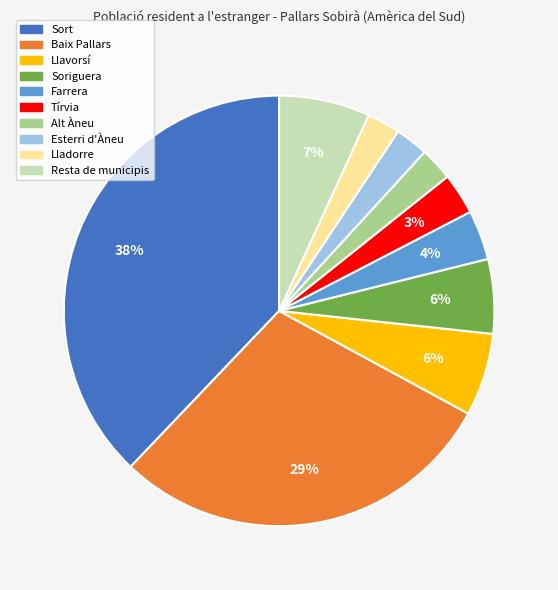

How many segments does this pie chart have?

10